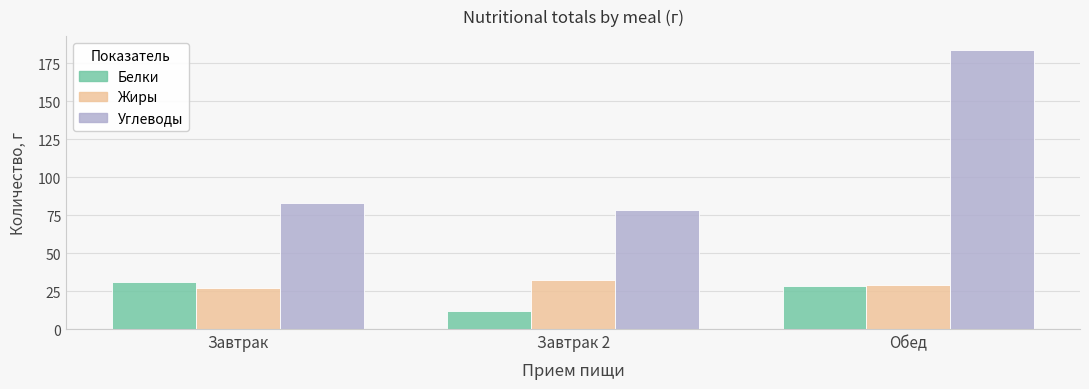

What is the value of the Углеводы bar at the 2nd from the left?

78.5